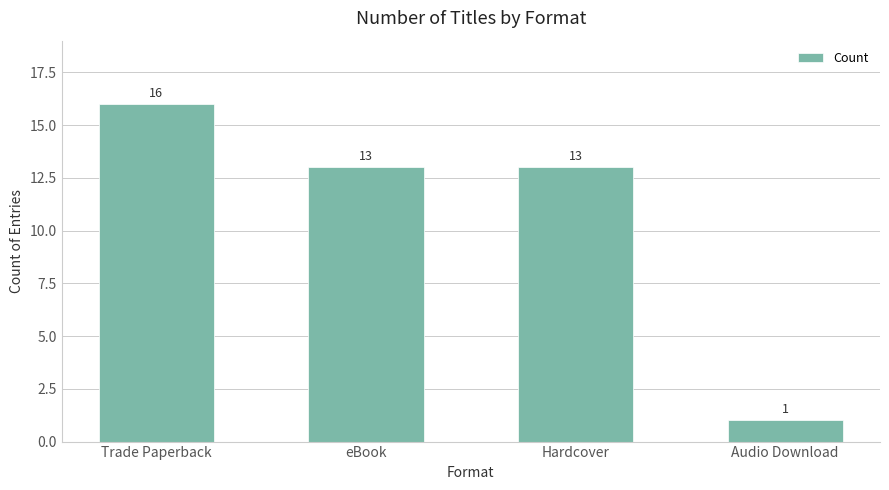

Are the bars grouped side by side (vs. stacked)?

No